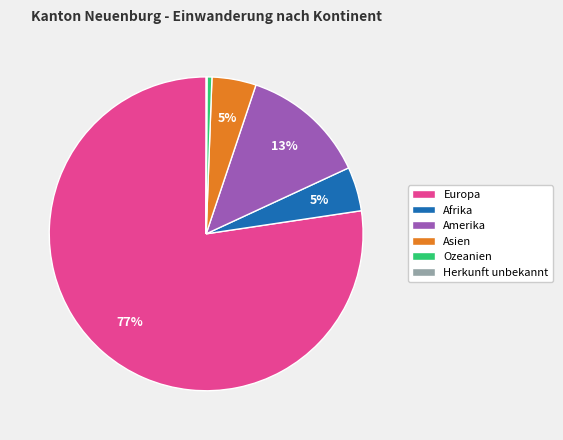

Which has a higher value, Europa or Asien?

Europa